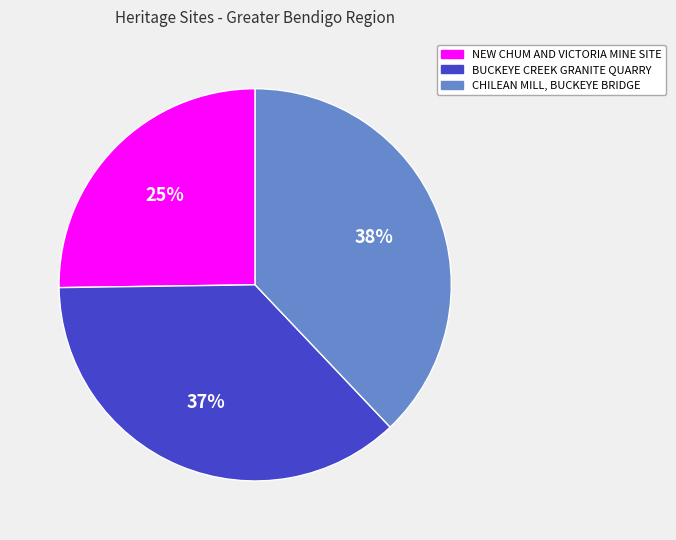

The NEW CHUM AND VICTORIA MINE SITE slice represents 25% of the pie. True or false?

True